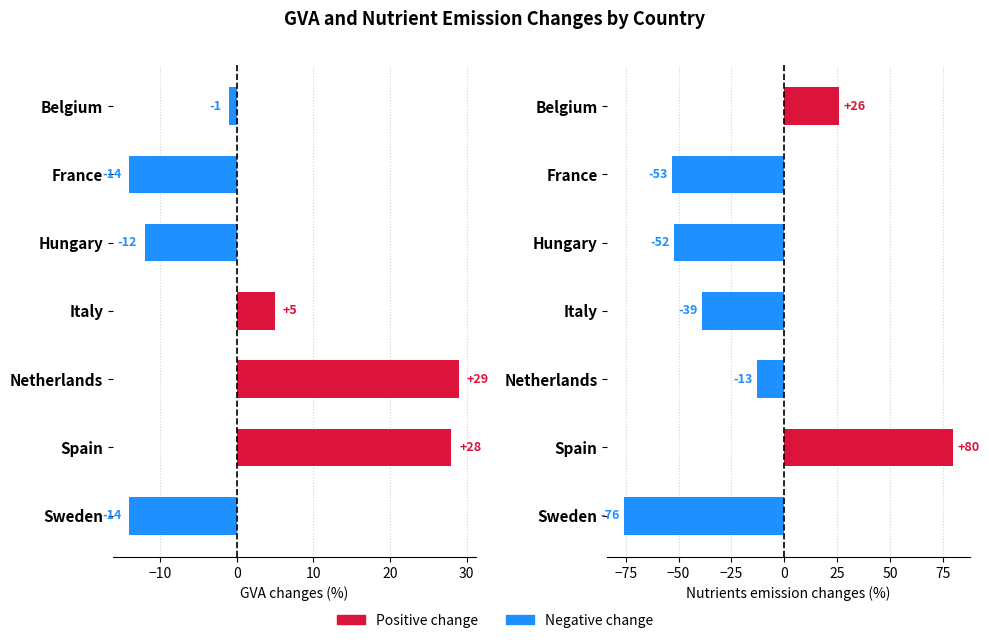

The value of GVA changes at Hungary is -12. True or false?

True